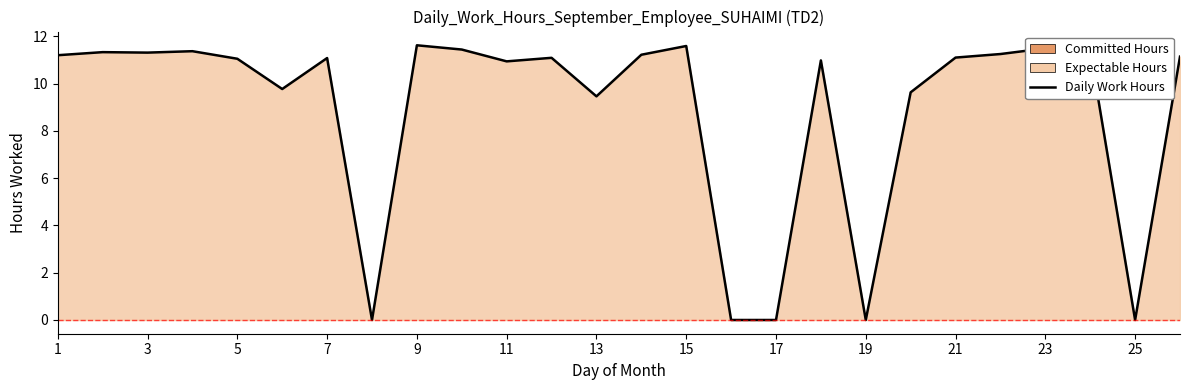

How many values are above zero?

21